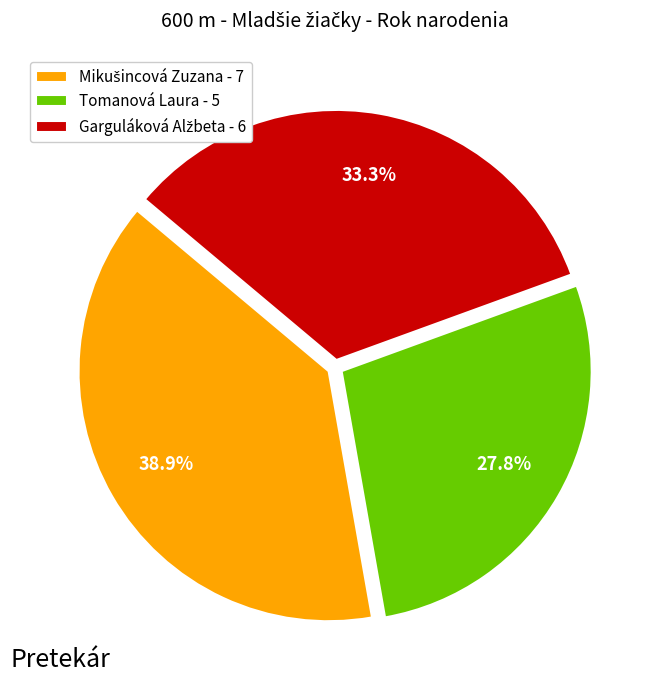

What percentage is the Tomanová Laura slice, to the nearest percent?

28%